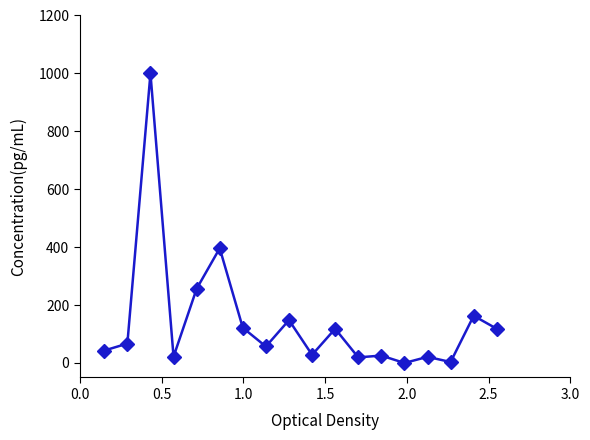

What is the value of the 11th point from the left?

118.1